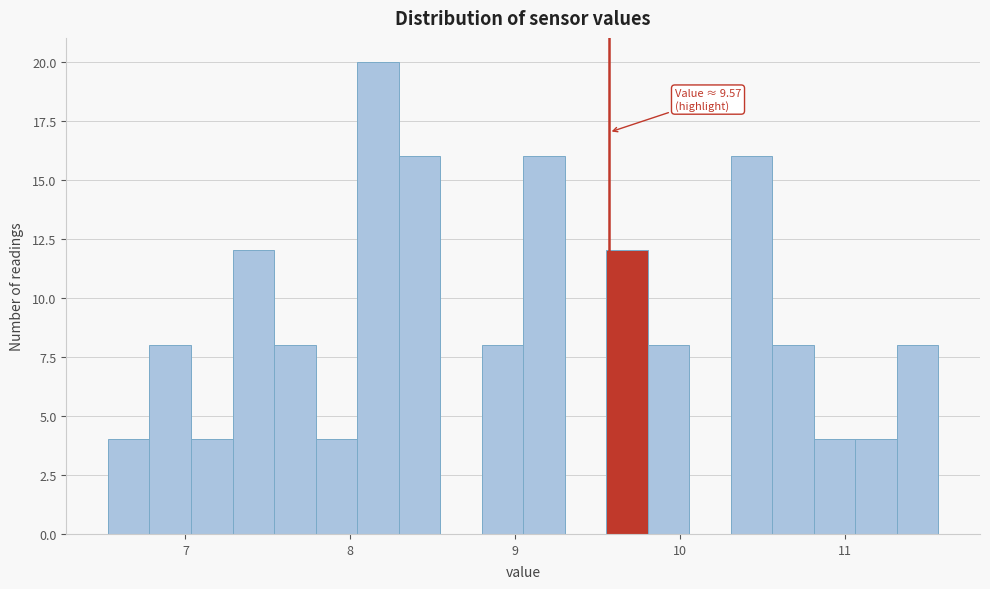

Read against the x-axis, roughly where is the centre of the tallest bar?

8.2